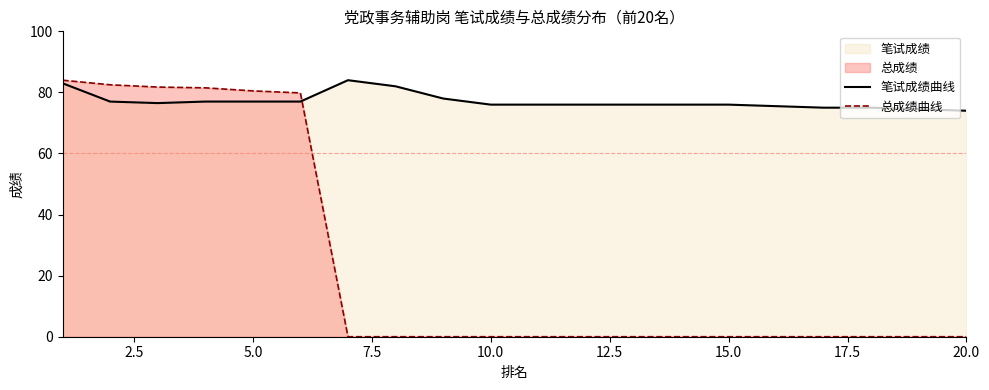

Rank the series by their average value, from highest to lowest.

笔试成绩曲线, 总成绩曲线